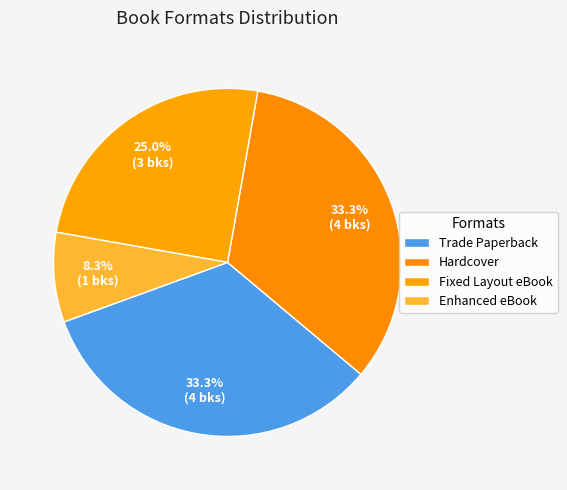

How many slices are in this pie chart?

4